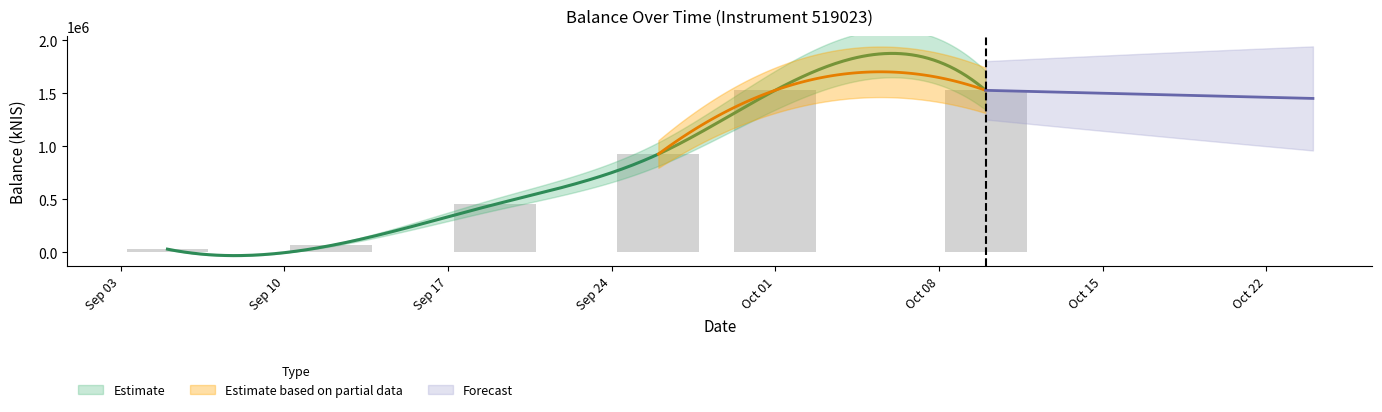

What is the maximum value shown in the chart?

1527569.9